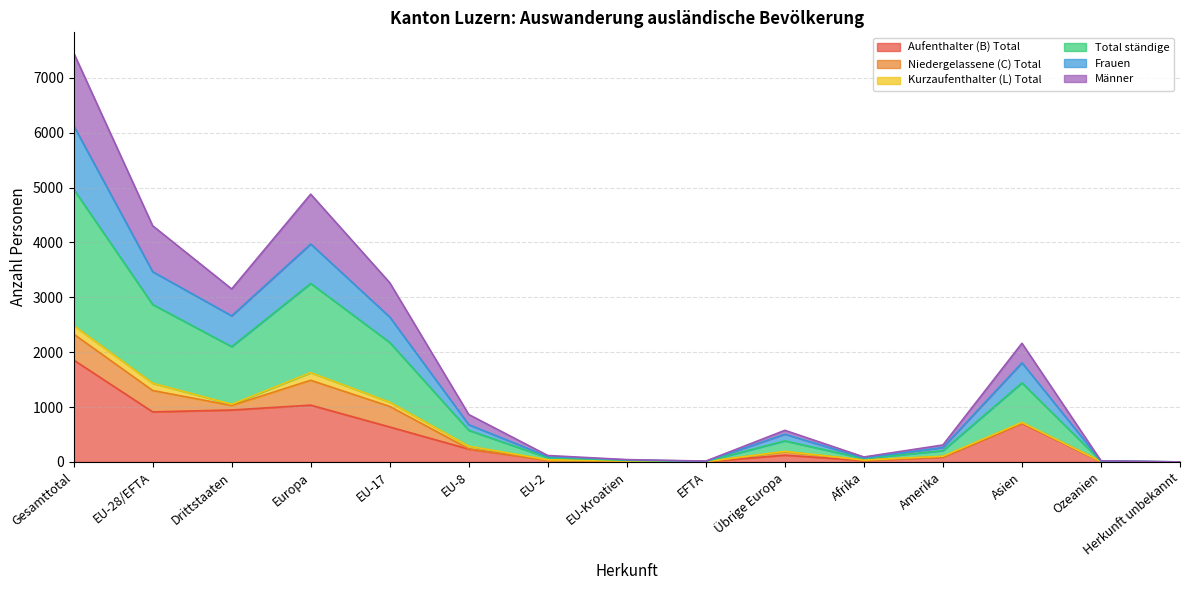

What is the label of the 4th point from the right?

Amerika